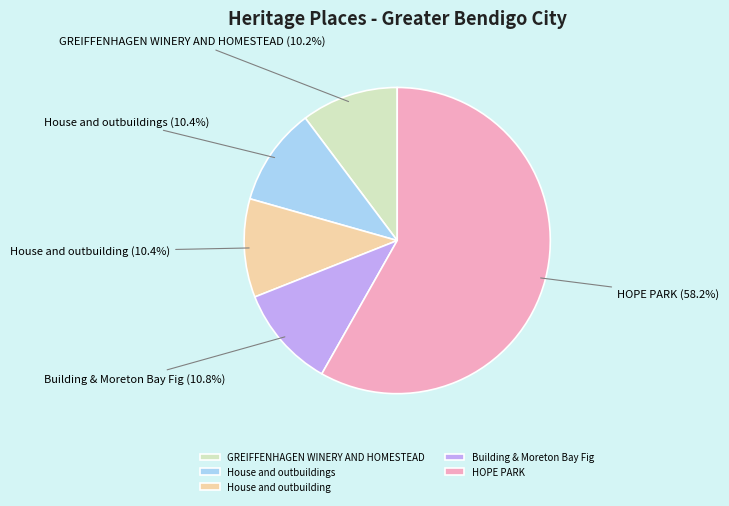

How many slices are in this pie chart?

5